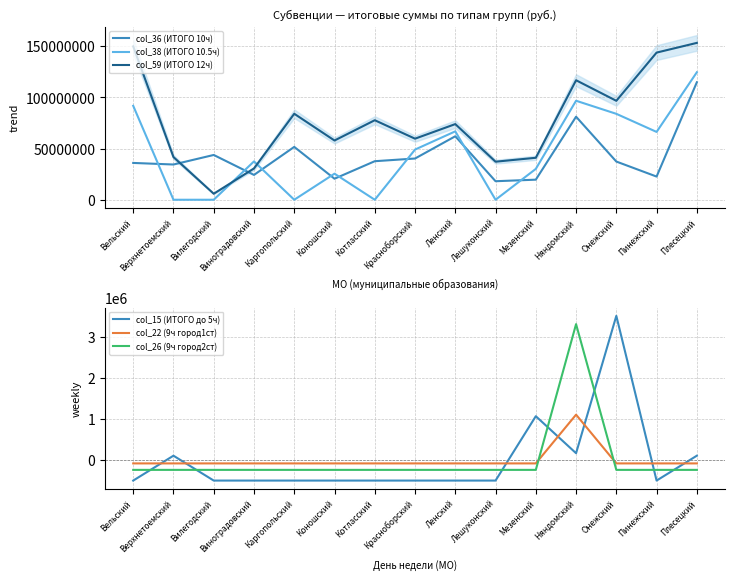

Does the chart have visible grid lines?

Yes